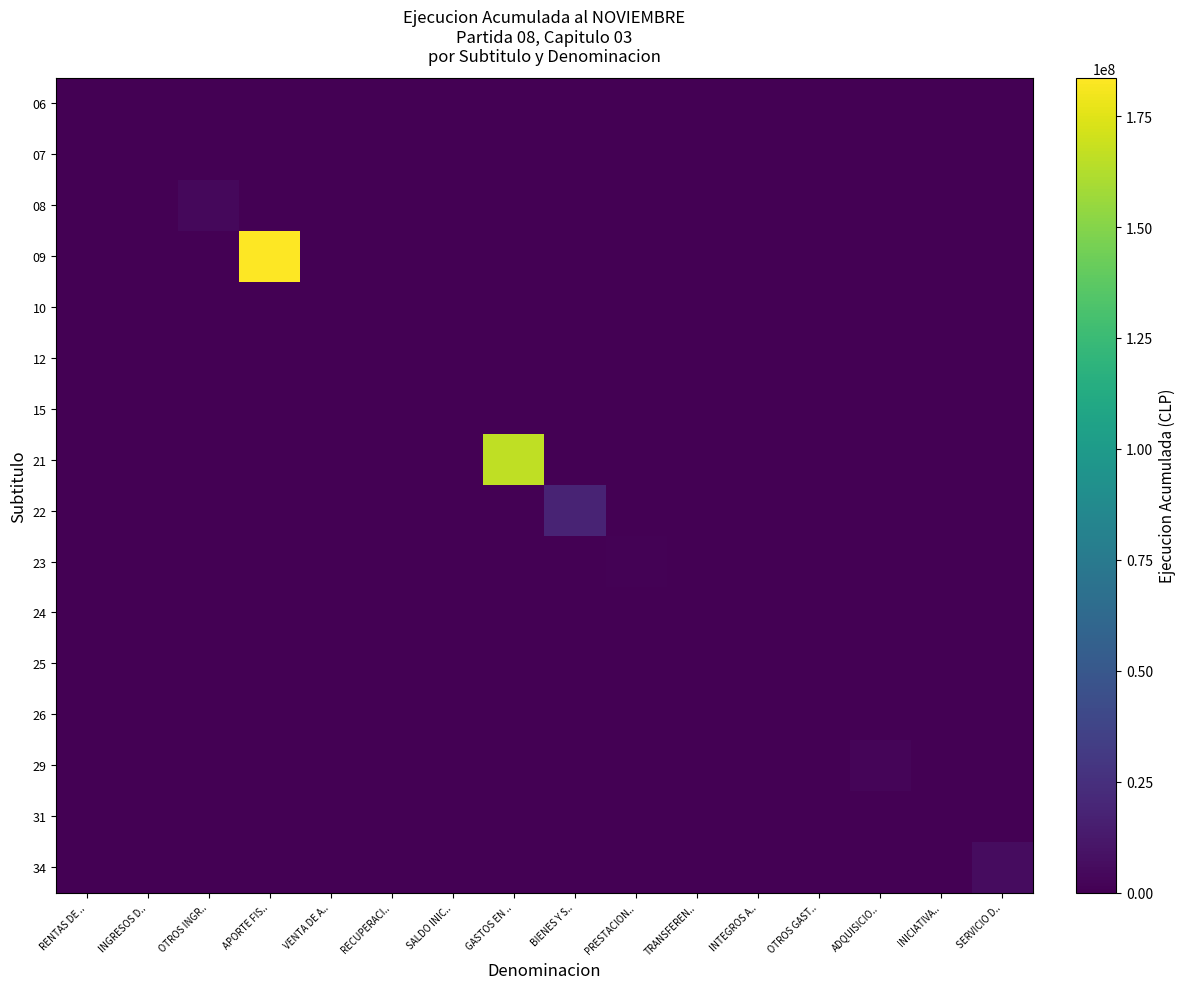

Reading left to right, extract all data points from this chart.

06: RENTAS DE ..=4712	INGRESOS D..=0	OTROS INGR..=0	APORTE FIS..=0	VENTA DE A..=0	RECUPERACI..=0	SALDO INIC..=0	GASTOS EN ..=0	BIENES Y S..=0	PRESTACION..=0	TRANSFEREN..=0	INTEGROS A..=0	OTROS GAST..=0	ADQUISICIO..=0	INICIATIVA..=0	SERVICIO D..=0
07: RENTAS DE ..=0	INGRESOS D..=447689	OTROS INGR..=0	APORTE FIS..=0	VENTA DE A..=0	RECUPERACI..=0	SALDO INIC..=0	GASTOS EN ..=0	BIENES Y S..=0	PRESTACION..=0	TRANSFEREN..=0	INTEGROS A..=0	OTROS GAST..=0	ADQUISICIO..=0	INICIATIVA..=0	SERVICIO D..=0
08: RENTAS DE ..=0	INGRESOS D..=0	OTROS INGR..=4163874	APORTE FIS..=0	VENTA DE A..=0	RECUPERACI..=0	SALDO INIC..=0	GASTOS EN ..=0	BIENES Y S..=0	PRESTACION..=0	TRANSFEREN..=0	INTEGROS A..=0	OTROS GAST..=0	ADQUISICIO..=0	INICIATIVA..=0	SERVICIO D..=0
09: RENTAS DE ..=0	INGRESOS D..=0	OTROS INGR..=0	APORTE FIS..=183615086	VENTA DE A..=0	RECUPERACI..=0	SALDO INIC..=0	GASTOS EN ..=0	BIENES Y S..=0	PRESTACION..=0	TRANSFEREN..=0	INTEGROS A..=0	OTROS GAST..=0	ADQUISICIO..=0	INICIATIVA..=0	SERVICIO D..=0
10: RENTAS DE ..=0	INGRESOS D..=0	OTROS INGR..=0	APORTE FIS..=0	VENTA DE A..=38406	RECUPERACI..=0	SALDO INIC..=0	GASTOS EN ..=0	BIENES Y S..=0	PRESTACION..=0	TRANSFEREN..=0	INTEGROS A..=0	OTROS GAST..=0	ADQUISICIO..=0	INICIATIVA..=0	SERVICIO D..=0
12: RENTAS DE ..=0	INGRESOS D..=0	OTROS INGR..=0	APORTE FIS..=0	VENTA DE A..=0	RECUPERACI..=8320	SALDO INIC..=0	GASTOS EN ..=0	BIENES Y S..=0	PRESTACION..=0	TRANSFEREN..=0	INTEGROS A..=0	OTROS GAST..=0	ADQUISICIO..=0	INICIATIVA..=0	SERVICIO D..=0
15: RENTAS DE ..=0	INGRESOS D..=0	OTROS INGR..=0	APORTE FIS..=0	VENTA DE A..=0	RECUPERACI..=0	SALDO INIC..=0	GASTOS EN ..=0	BIENES Y S..=0	PRESTACION..=0	TRANSFEREN..=0	INTEGROS A..=0	OTROS GAST..=0	ADQUISICIO..=0	INICIATIVA..=0	SERVICIO D..=0
21: RENTAS DE ..=0	INGRESOS D..=0	OTROS INGR..=0	APORTE FIS..=0	VENTA DE A..=0	RECUPERACI..=0	SALDO INIC..=0	GASTOS EN ..=166318020	BIENES Y S..=0	PRESTACION..=0	TRANSFEREN..=0	INTEGROS A..=0	OTROS GAST..=0	ADQUISICIO..=0	INICIATIVA..=0	SERVICIO D..=0
22: RENTAS DE ..=0	INGRESOS D..=0	OTROS INGR..=0	APORTE FIS..=0	VENTA DE A..=0	RECUPERACI..=0	SALDO INIC..=0	GASTOS EN ..=0	BIENES Y S..=18021639	PRESTACION..=0	TRANSFEREN..=0	INTEGROS A..=0	OTROS GAST..=0	ADQUISICIO..=0	INICIATIVA..=0	SERVICIO D..=0
23: RENTAS DE ..=0	INGRESOS D..=0	OTROS INGR..=0	APORTE FIS..=0	VENTA DE A..=0	RECUPERACI..=0	SALDO INIC..=0	GASTOS EN ..=0	BIENES Y S..=0	PRESTACION..=1322113	TRANSFEREN..=0	INTEGROS A..=0	OTROS GAST..=0	ADQUISICIO..=0	INICIATIVA..=0	SERVICIO D..=0
24: RENTAS DE ..=0	INGRESOS D..=0	OTROS INGR..=0	APORTE FIS..=0	VENTA DE A..=0	RECUPERACI..=0	SALDO INIC..=0	GASTOS EN ..=0	BIENES Y S..=0	PRESTACION..=0	TRANSFEREN..=0	INTEGROS A..=0	OTROS GAST..=0	ADQUISICIO..=0	INICIATIVA..=0	SERVICIO D..=0
25: RENTAS DE ..=0	INGRESOS D..=0	OTROS INGR..=0	APORTE FIS..=0	VENTA DE A..=0	RECUPERACI..=0	SALDO INIC..=0	GASTOS EN ..=0	BIENES Y S..=0	PRESTACION..=0	TRANSFEREN..=0	INTEGROS A..=1696	OTROS GAST..=0	ADQUISICIO..=0	INICIATIVA..=0	SERVICIO D..=0
26: RENTAS DE ..=0	INGRESOS D..=0	OTROS INGR..=0	APORTE FIS..=0	VENTA DE A..=0	RECUPERACI..=0	SALDO INIC..=0	GASTOS EN ..=0	BIENES Y S..=0	PRESTACION..=0	TRANSFEREN..=0	INTEGROS A..=0	OTROS GAST..=35543	ADQUISICIO..=0	INICIATIVA..=0	SERVICIO D..=0
29: RENTAS DE ..=0	INGRESOS D..=0	OTROS INGR..=0	APORTE FIS..=0	VENTA DE A..=0	RECUPERACI..=0	SALDO INIC..=0	GASTOS EN ..=0	BIENES Y S..=0	PRESTACION..=0	TRANSFEREN..=0	INTEGROS A..=0	OTROS GAST..=0	ADQUISICIO..=2455185	INICIATIVA..=0	SERVICIO D..=0
31: RENTAS DE ..=0	INGRESOS D..=0	OTROS INGR..=0	APORTE FIS..=0	VENTA DE A..=0	RECUPERACI..=0	SALDO INIC..=0	GASTOS EN ..=0	BIENES Y S..=0	PRESTACION..=0	TRANSFEREN..=0	INTEGROS A..=0	OTROS GAST..=0	ADQUISICIO..=0	INICIATIVA..=0	SERVICIO D..=0
34: RENTAS DE ..=0	INGRESOS D..=0	OTROS INGR..=0	APORTE FIS..=0	VENTA DE A..=0	RECUPERACI..=0	SALDO INIC..=0	GASTOS EN ..=0	BIENES Y S..=0	PRESTACION..=0	TRANSFEREN..=0	INTEGROS A..=0	OTROS GAST..=0	ADQUISICIO..=0	INICIATIVA..=0	SERVICIO D..=6269343